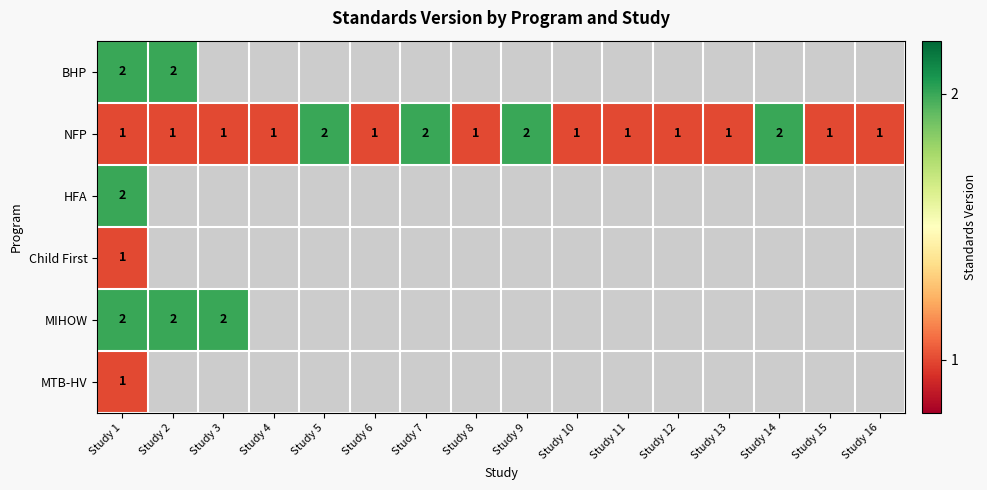

At which category is the sum across all series the highest?

Study 1